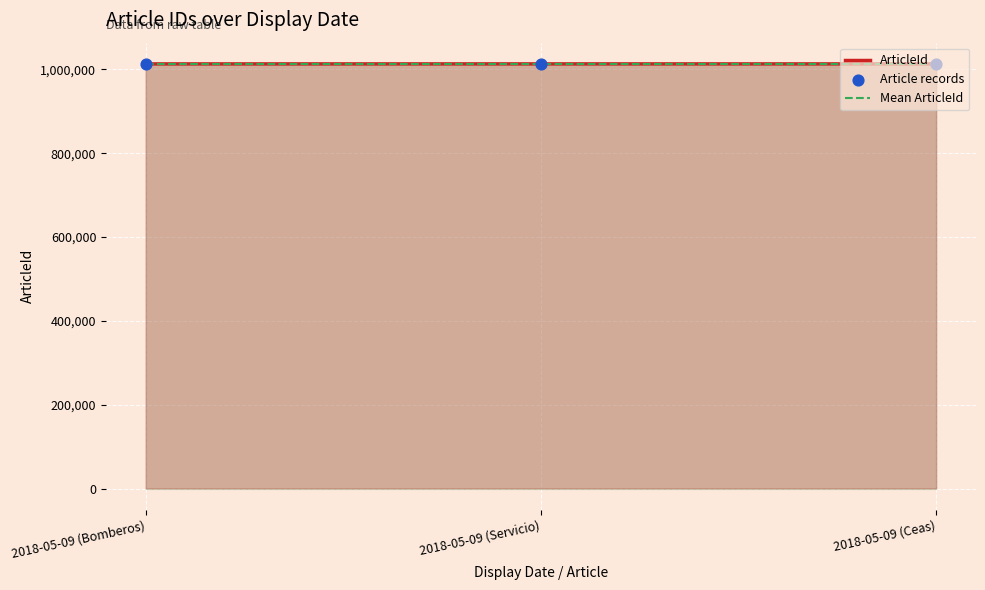

Which series has the largest Y range (max minus min)?

ArticleId